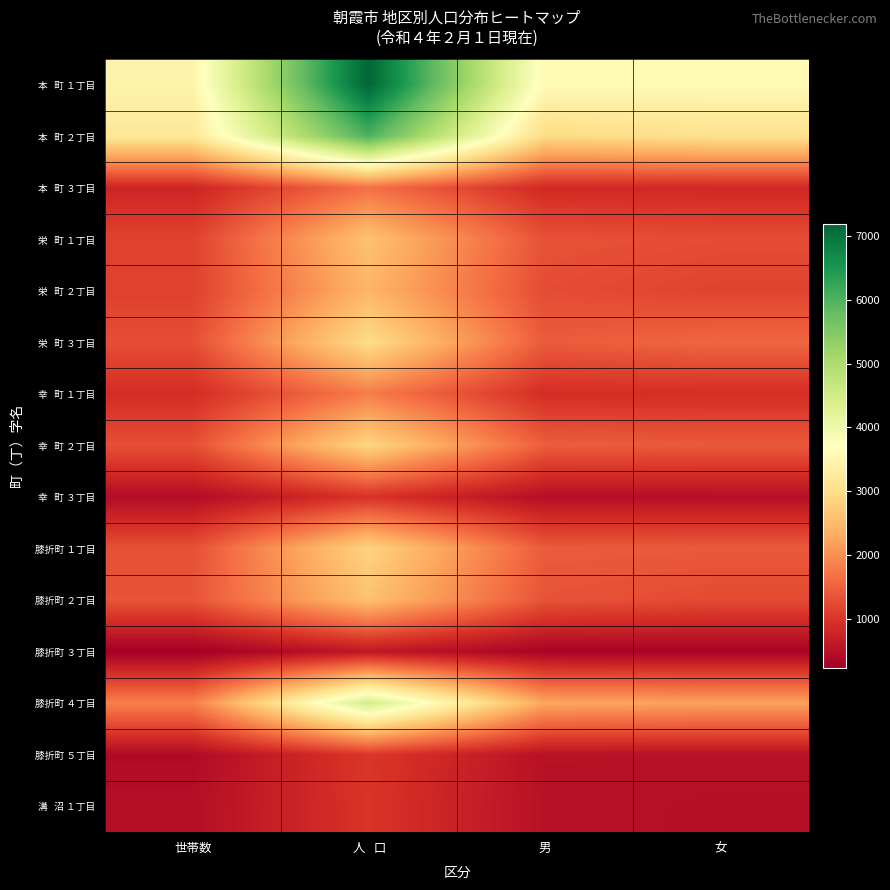

At 世帯数, list the series in order from largest to smallest.

本 町 １丁目, 本 町 ２丁目, 膝折町 ４丁目, 膝折町 ２丁目, 膝折町 １丁目, 幸 町 ２丁目, 栄 町 ３丁目, 栄 町 １丁目, 栄 町 ２丁目, 幸 町 １丁目, 本 町 ３丁目, 溝 沼 １丁目, 幸 町 ３丁目, 膝折町 ５丁目, 膝折町 ３丁目